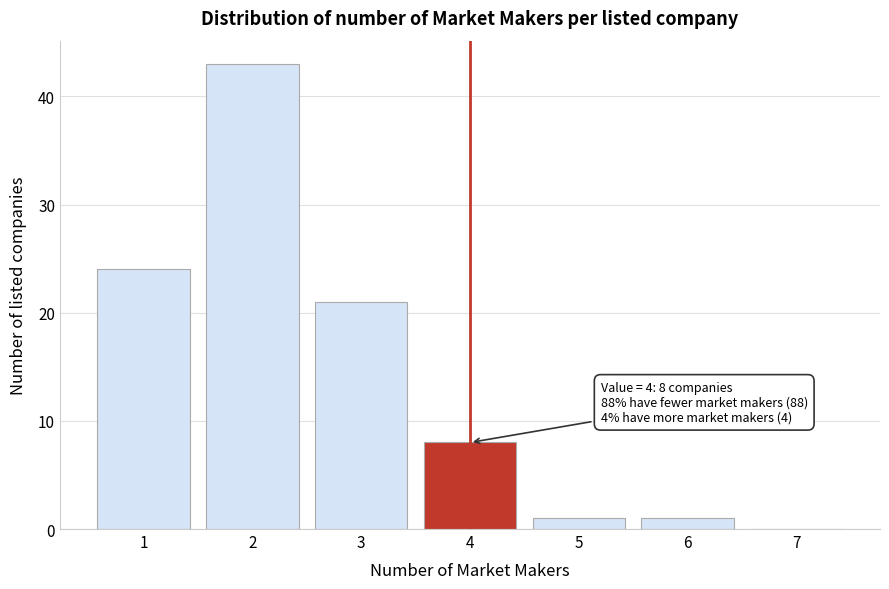

Reading right to left, what are all the values shown in this chart?

7=0	6=1	5=1	4=8	3=21	2=43	1=24